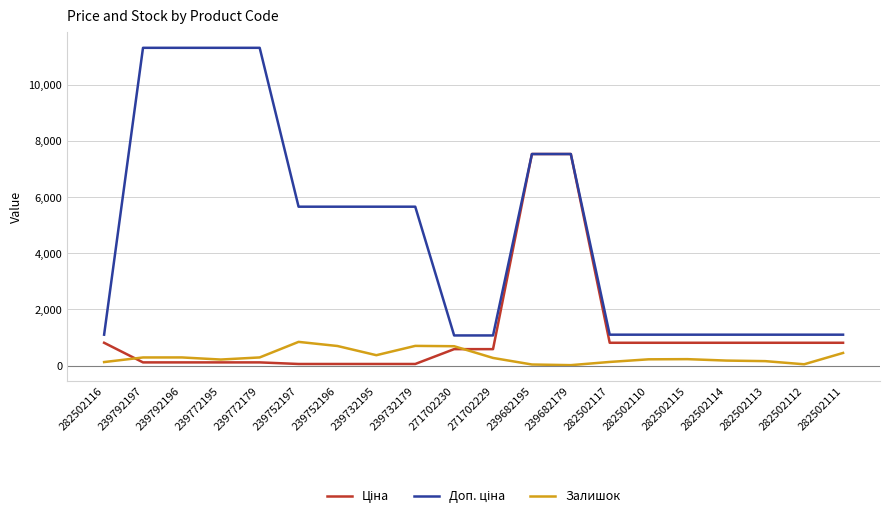

What is the maximum value shown in the chart?

11334.0